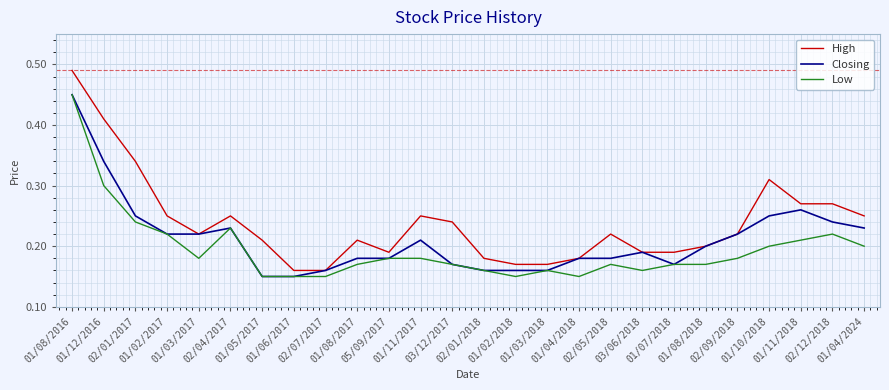

Does the chart display data point markers on the line(s)?

No